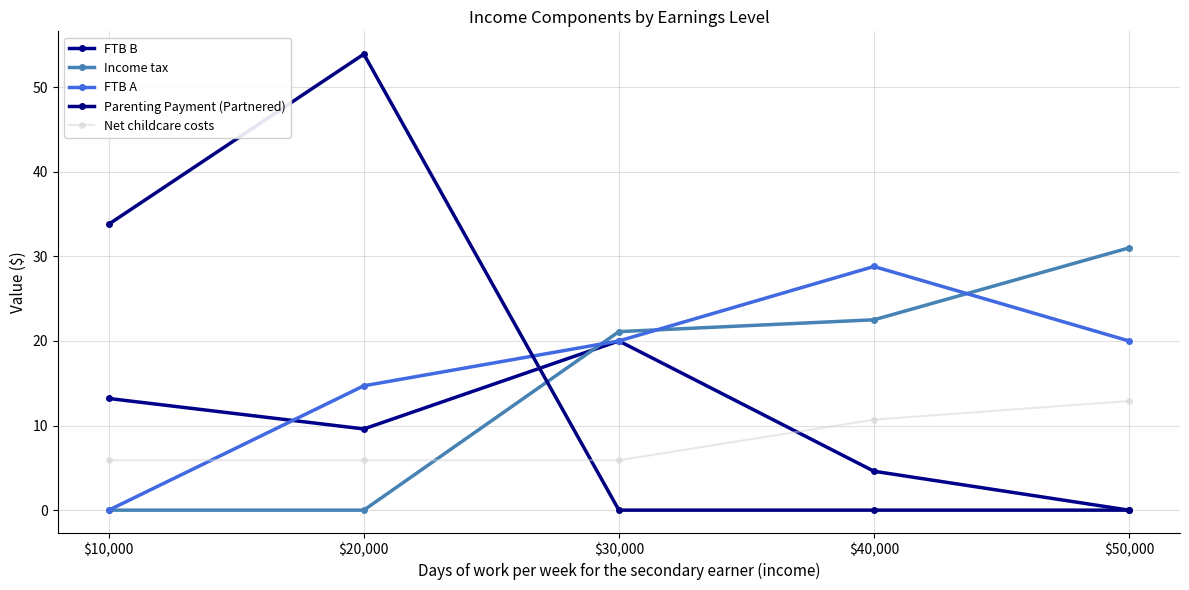

What is the average value of the FTB B series?

9.5